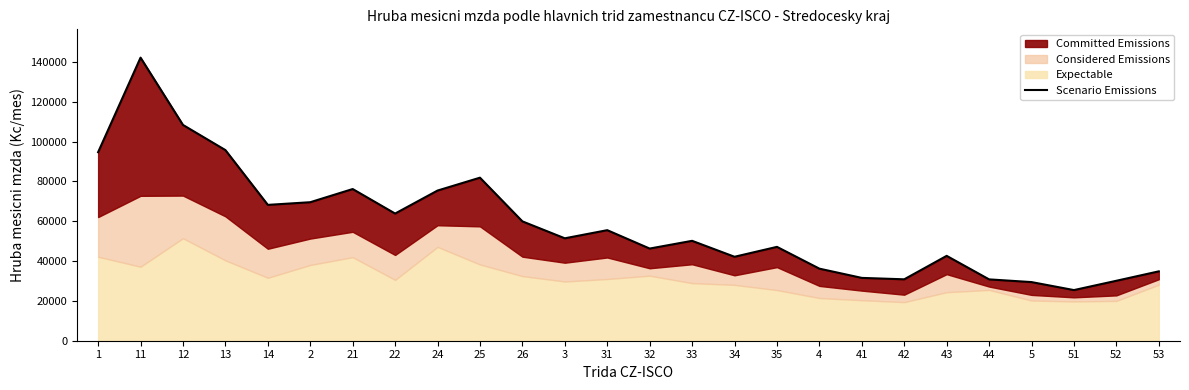

List the labels in order of value, smallest first.

51, 5, 52, 44, 42, 41, 53, 4, 34, 43, 32, 35, 33, 3, 31, 26, 22, 14, 2, 24, 21, 25, 1, 13, 12, 11